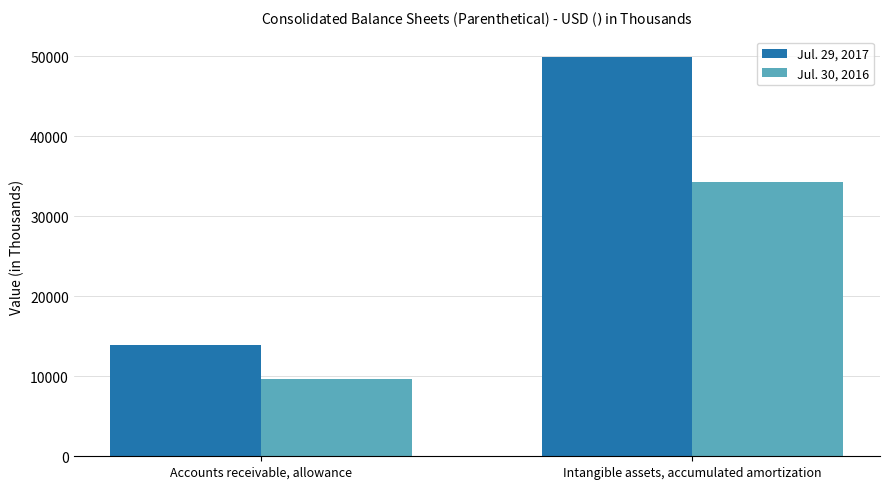

Rank the series by their maximum value, from lowest to highest.

Jul. 30, 2016, Jul. 29, 2017